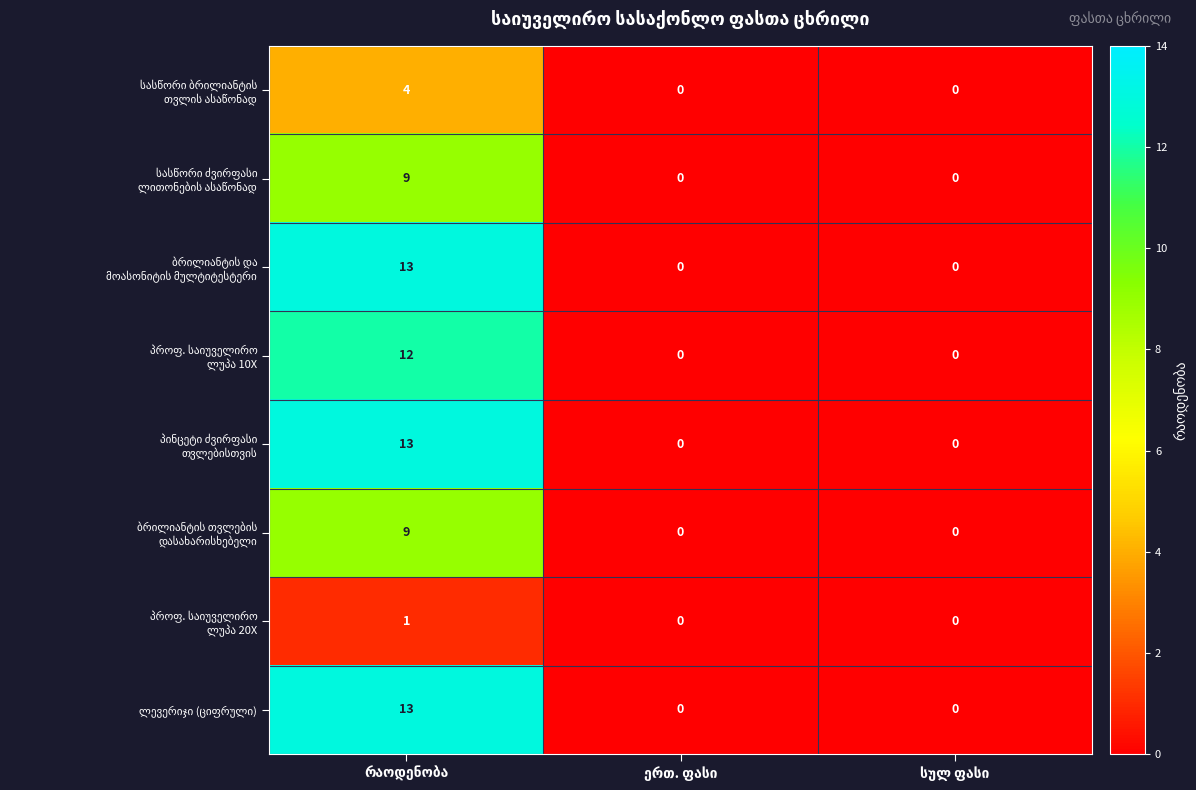

How many categories are shown in the chart?

3